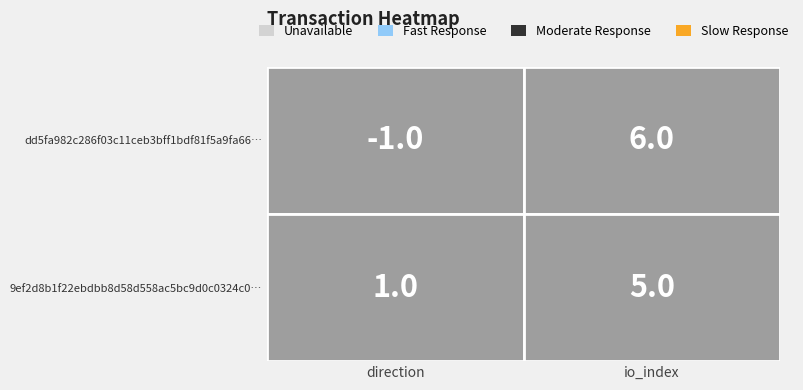

At how many categories does at least one series exceed 5?

1